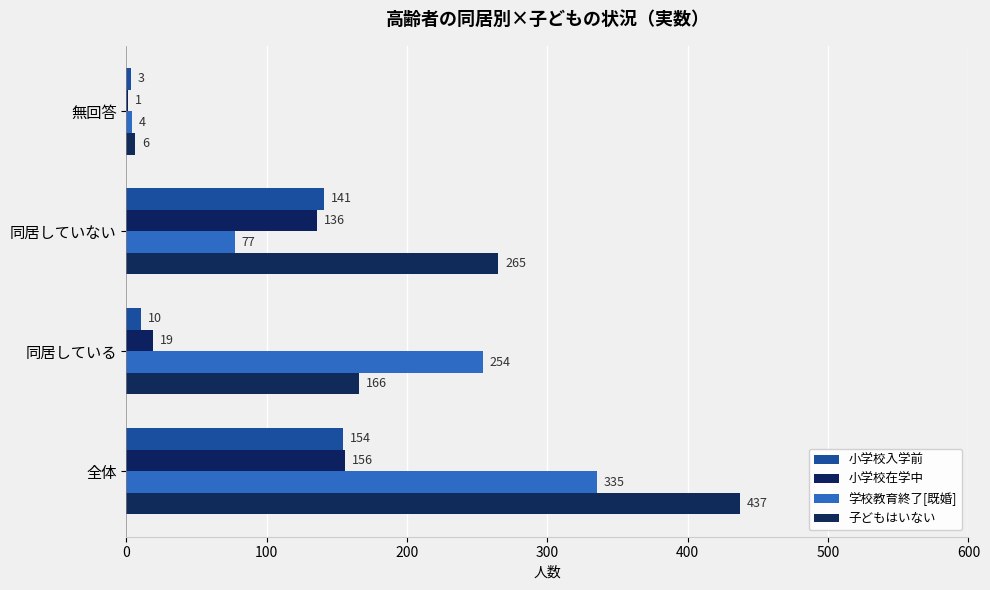

How many series are shown in this chart?

4